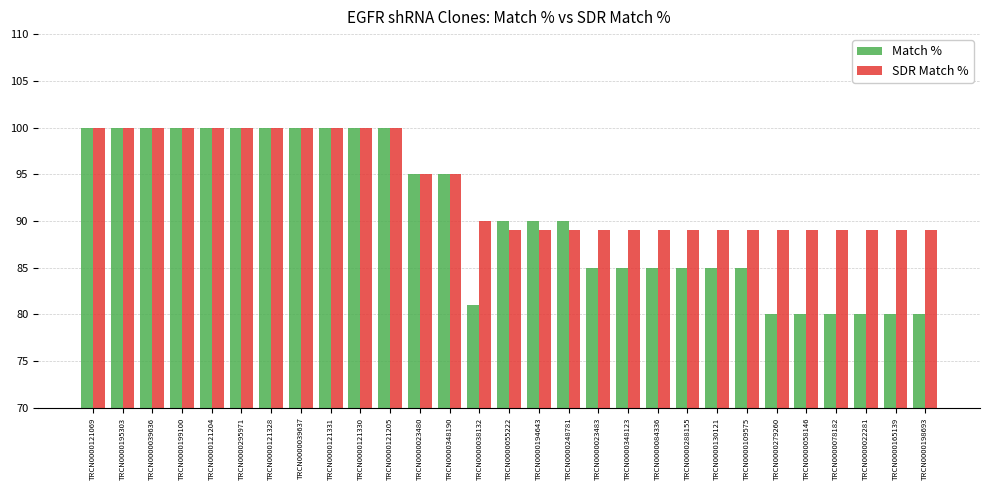

What is the difference between the maximum and minimum values in the Match % series?

20